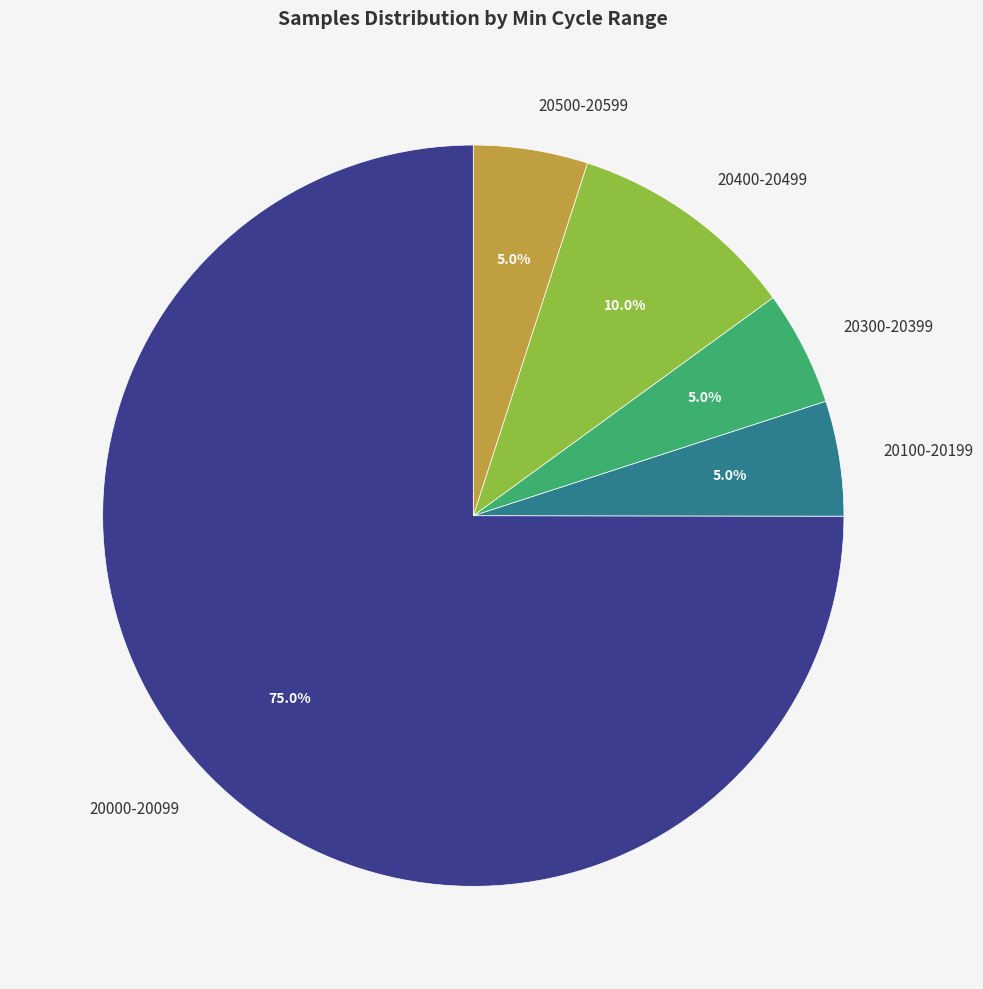

Which slice is the largest?

20000-20099